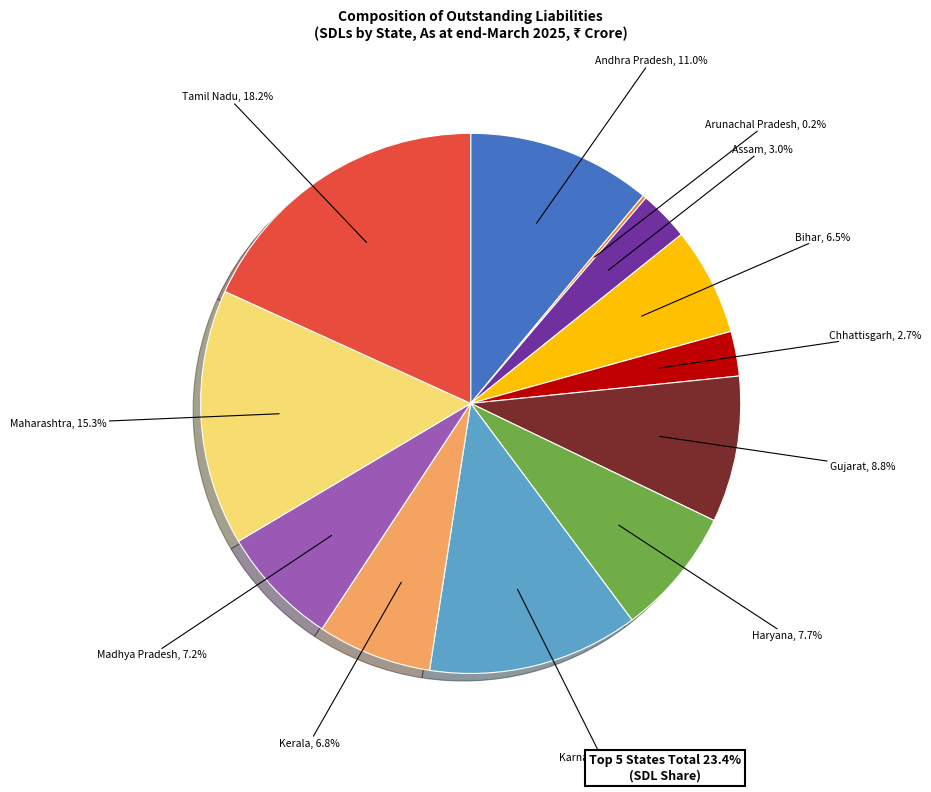

Is there a majority slice in this chart?

No